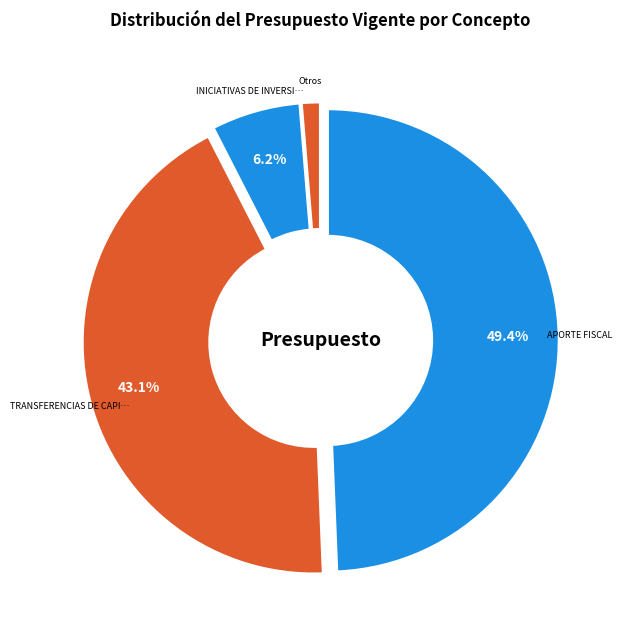

How many slices are in this pie chart?

4